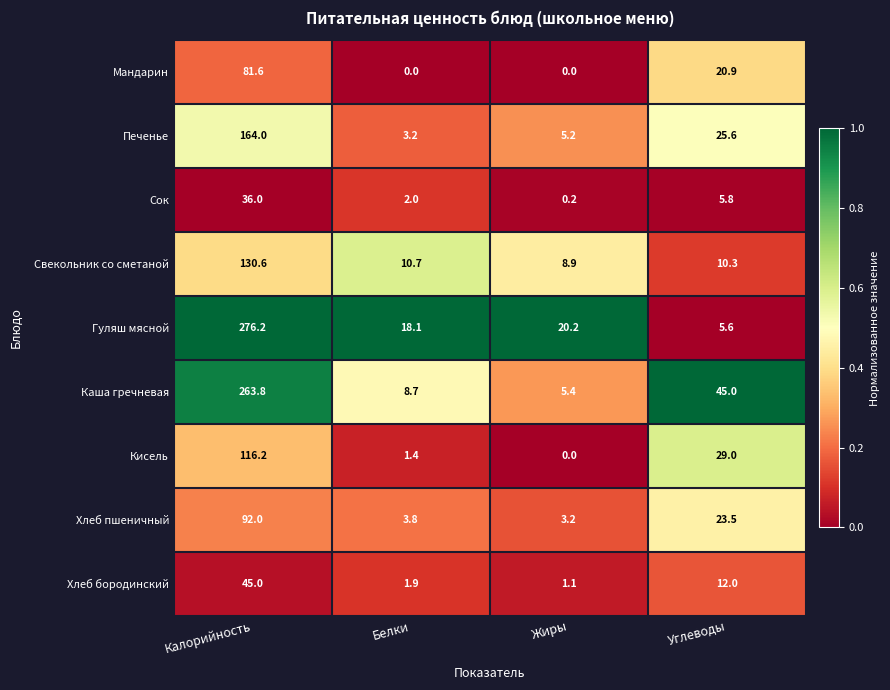

At which category is the sum across all series the highest?

Калорийность